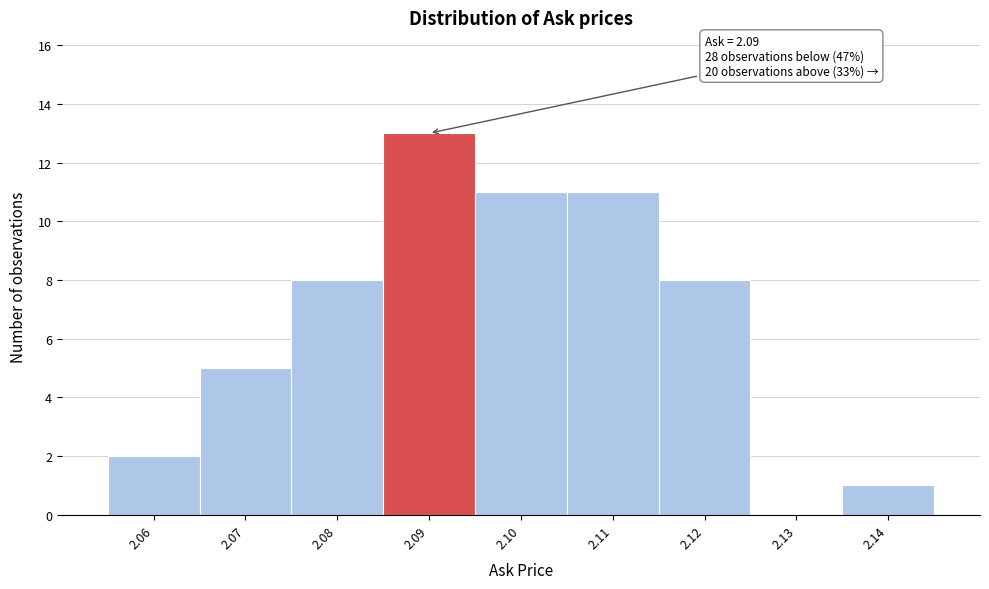

Which range on the x-axis has the tallest bar?

2.085 to 2.095